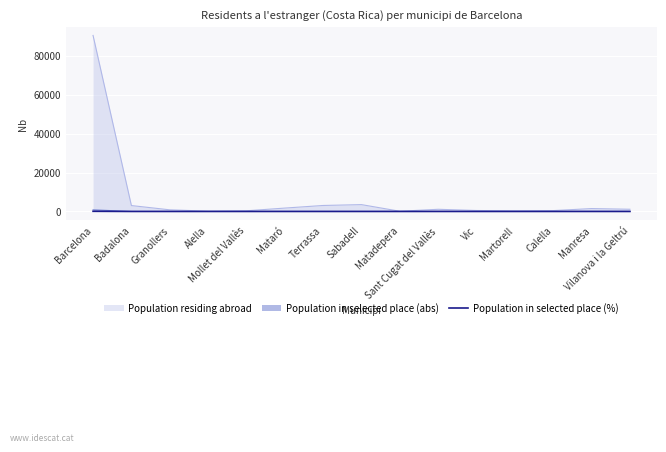

What is the label of the 8th point from the right?

Sabadell